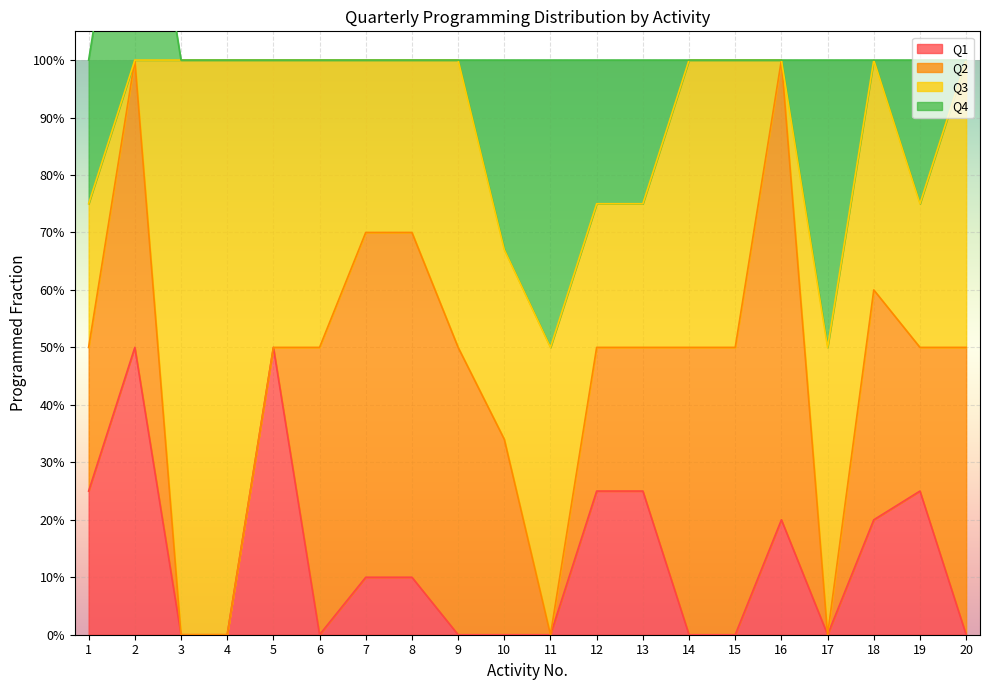

List the labels in order of Q2 value, smallest first.

3, 4, 5, 11, 17, 1, 12, 13, 19, 10, 18, 2, 6, 9, 14, 15, 20, 7, 8, 16